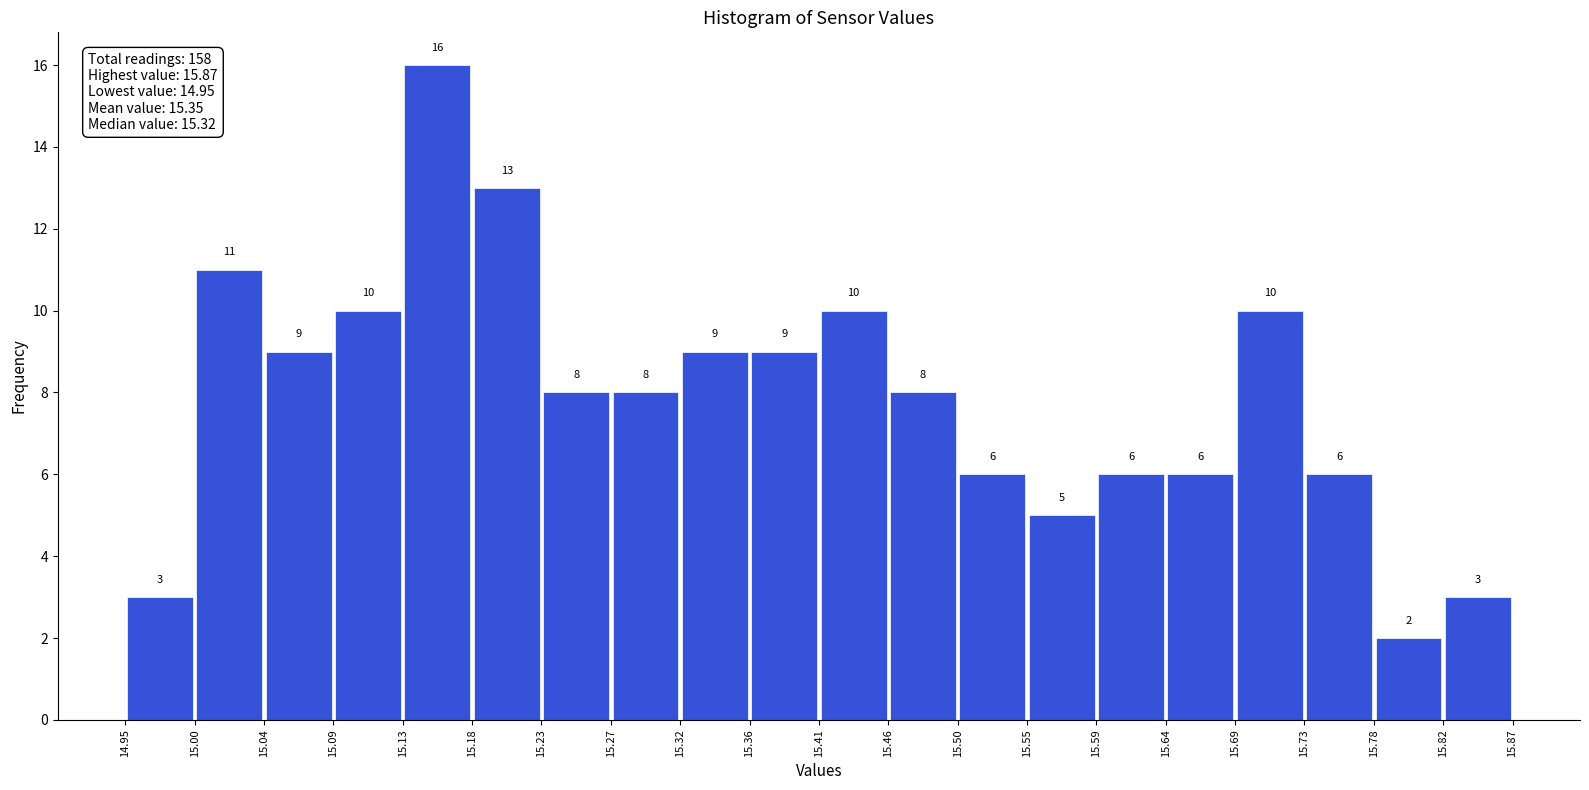

Reading left to right, list every bar in this chart as the range it spans on the x-axis followed by its height.

14.95 to 15.00: 3
15.00 to 15.04: 11
15.04 to 15.09: 9
15.09 to 15.13: 10
15.13 to 15.18: 16
15.18 to 15.23: 13
15.23 to 15.27: 8
15.27 to 15.32: 8
15.32 to 15.36: 9
15.36 to 15.41: 9
15.41 to 15.46: 10
15.46 to 15.50: 8
15.50 to 15.55: 6
15.55 to 15.59: 5
15.59 to 15.64: 6
15.64 to 15.69: 6
15.69 to 15.73: 10
15.73 to 15.78: 6
15.78 to 15.82: 2
15.82 to 15.87: 3